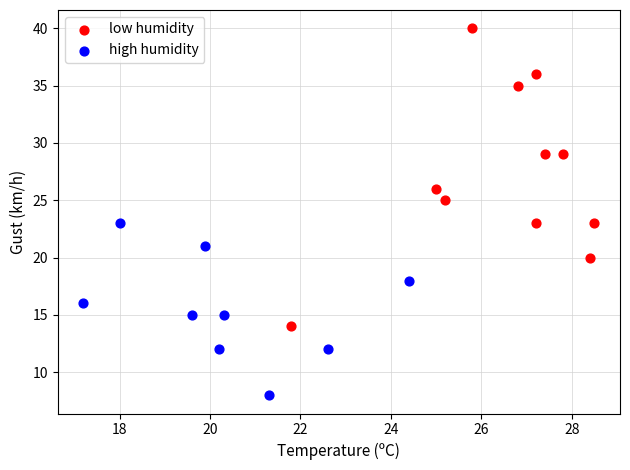

What are all the series names shown in the legend?

low humidity, high humidity